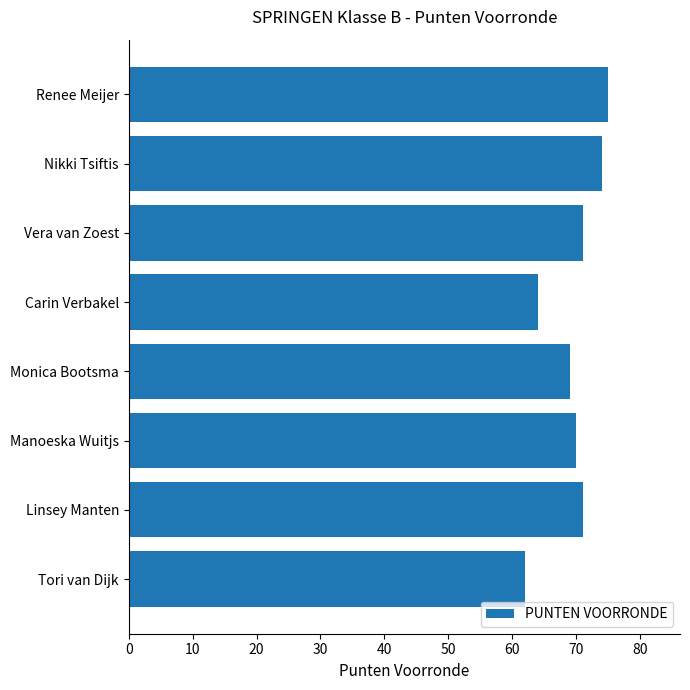

What is the difference between the maximum and second lowest values?

11